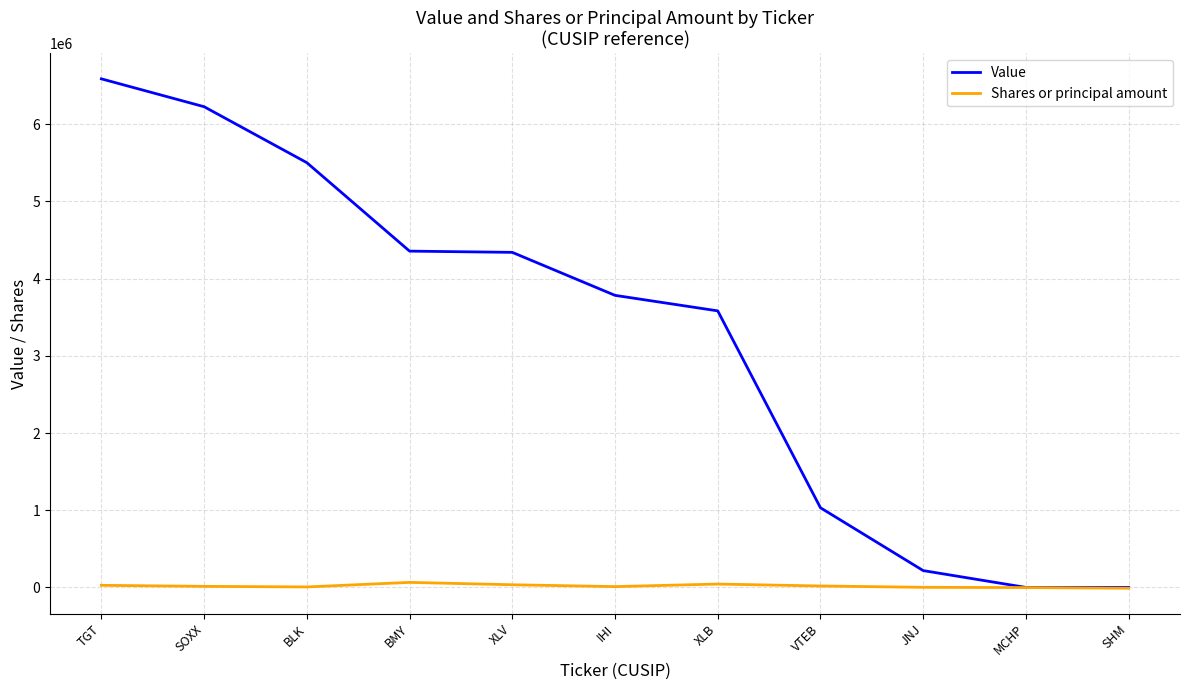

Which series has the largest total across all categories?

Value